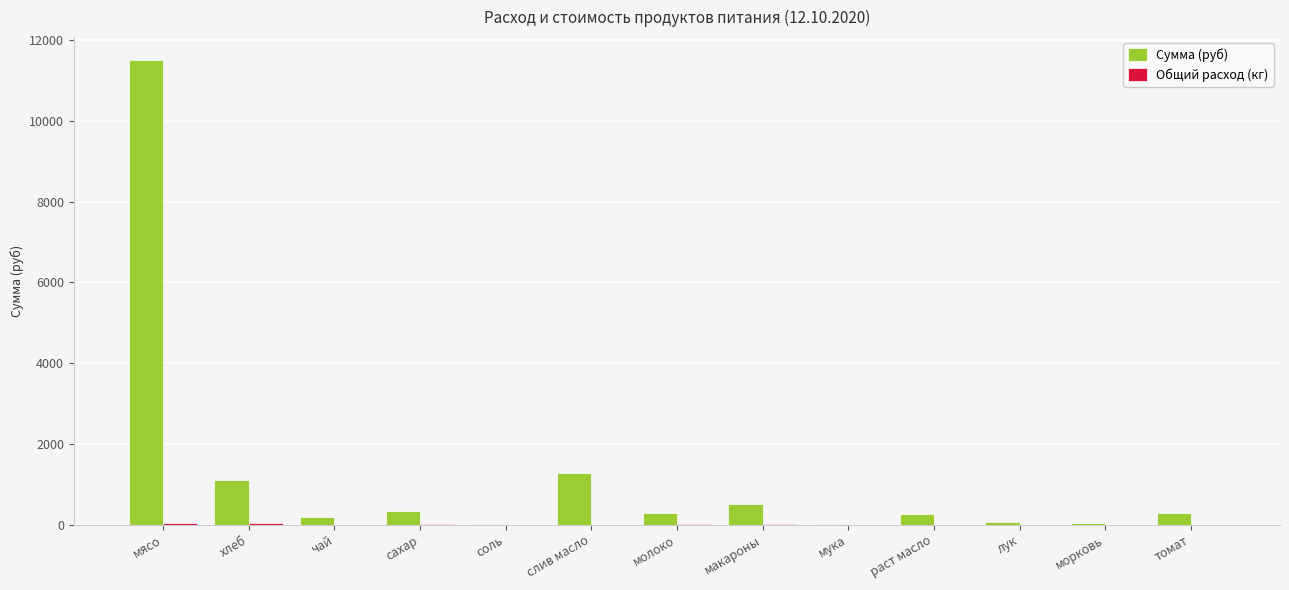

Which series has the largest total across all categories?

Сумма (руб)